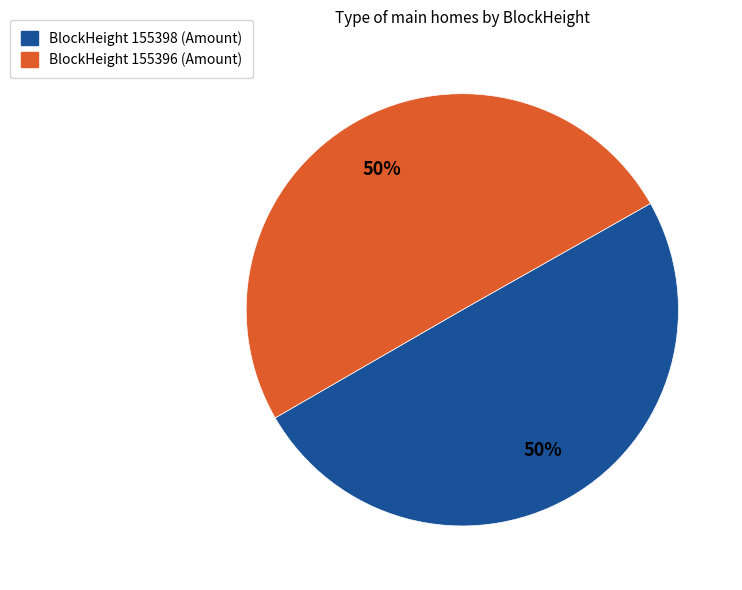

To the nearest percent, what is the average slice percentage?

50%